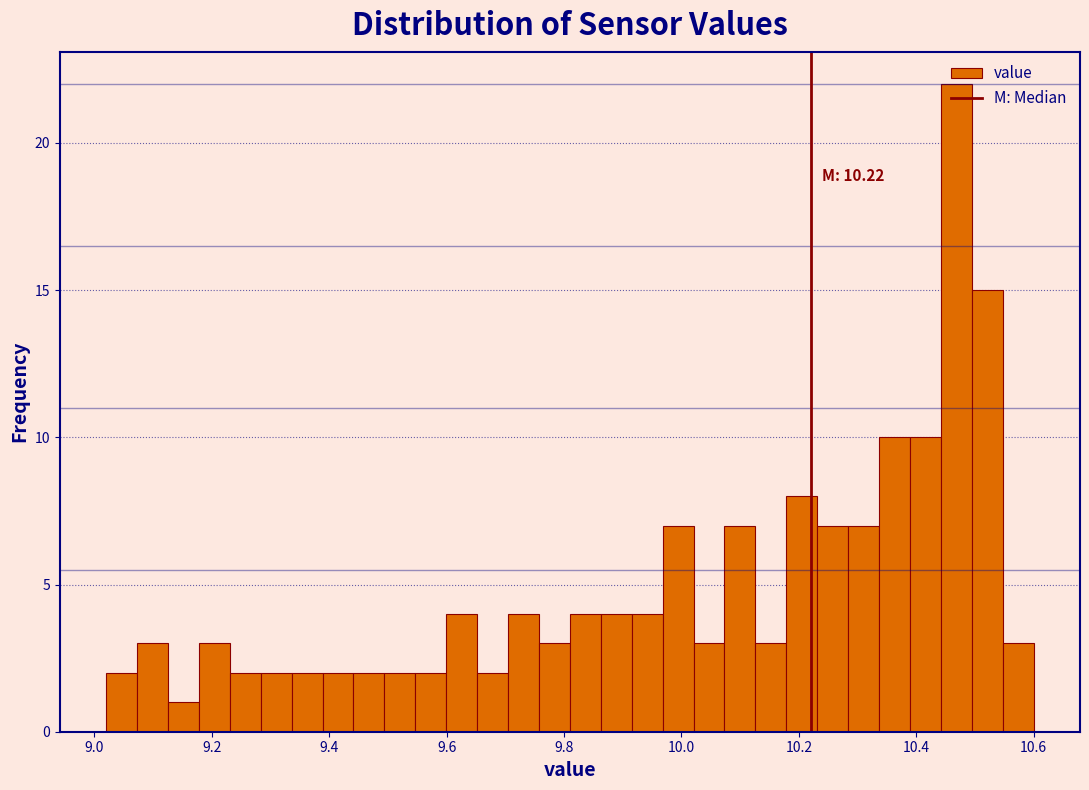

Around what value on the x-axis is the tallest bar? Give the approximate position of its centre, as read against the axis.

10.46